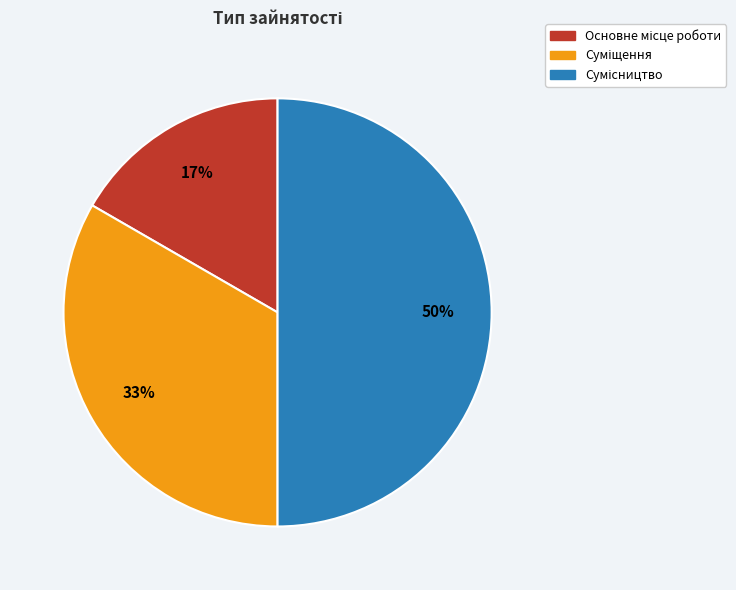

To the nearest percent, what is the average slice percentage?

33%